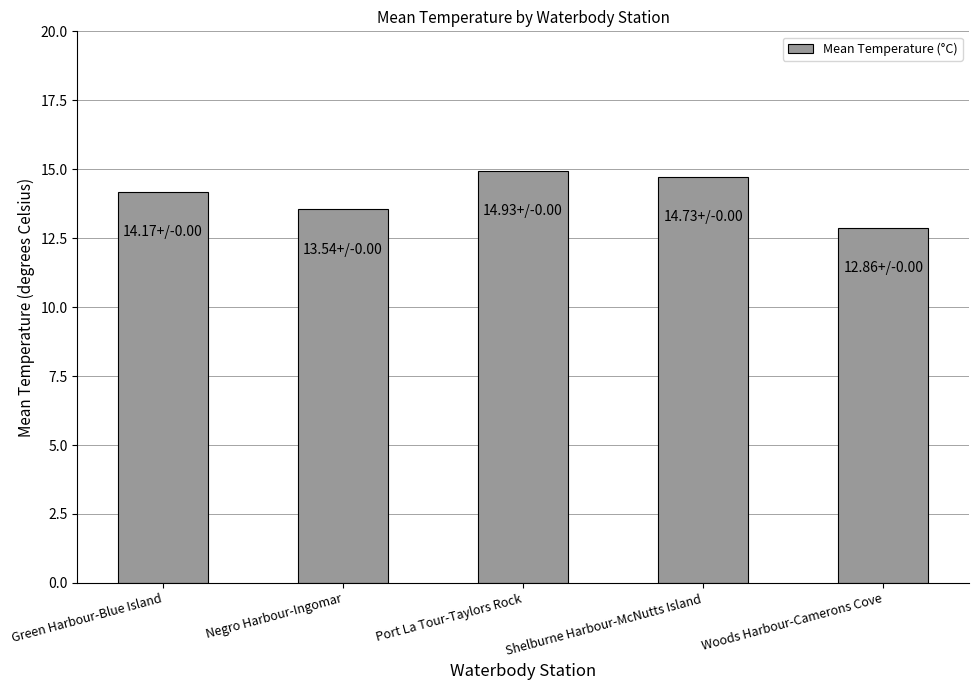

What is the ratio of the value at Shelburne Harbour-McNutts Island to the value at Negro Harbour-Ingomar?

1.1